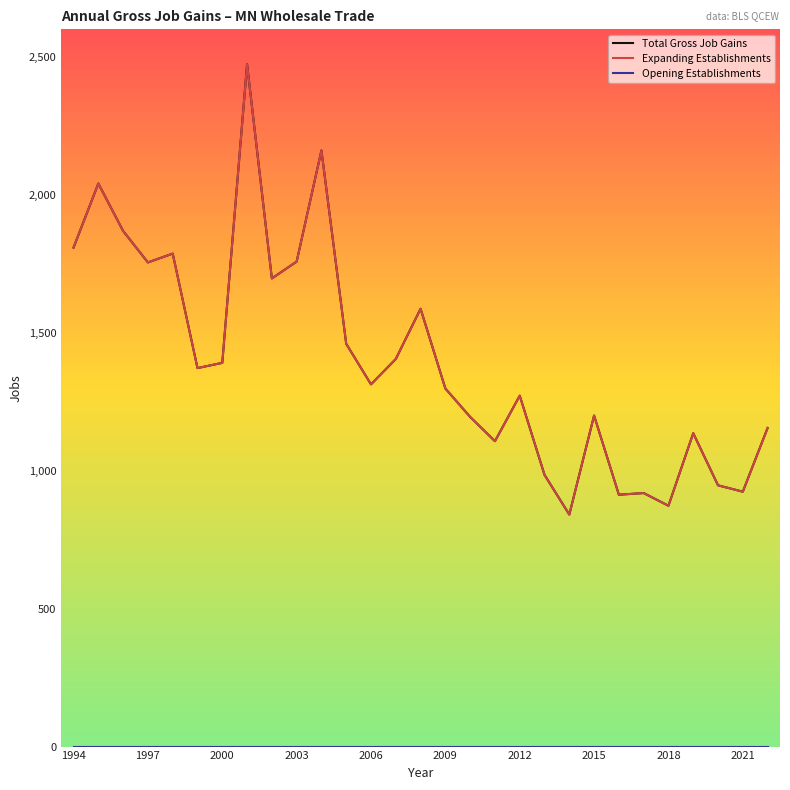

Reading left to right, list all the values displayed in this chart.

Total Gross Job Gains: 1809	2041	1869	1755	1787	1372	1391	2473	1697	1758	2161	1460	1313	1405	1587	1298	1195	1107	1272	985	841	1200	913	919	873	1136	947	924	1155
Expanding Establishments: 1809	2041	1869	1755	1787	1372	1391	2473	1697	1758	2161	1460	1313	1405	1587	1298	1195	1107	1272	985	841	1200	913	919	873	1136	947	924	1155
Opening Establishments: 0	0	0	0	0	0	0	0	0	0	0	0	0	0	0	0	0	0	0	0	0	0	0	0	0	0	0	0	0